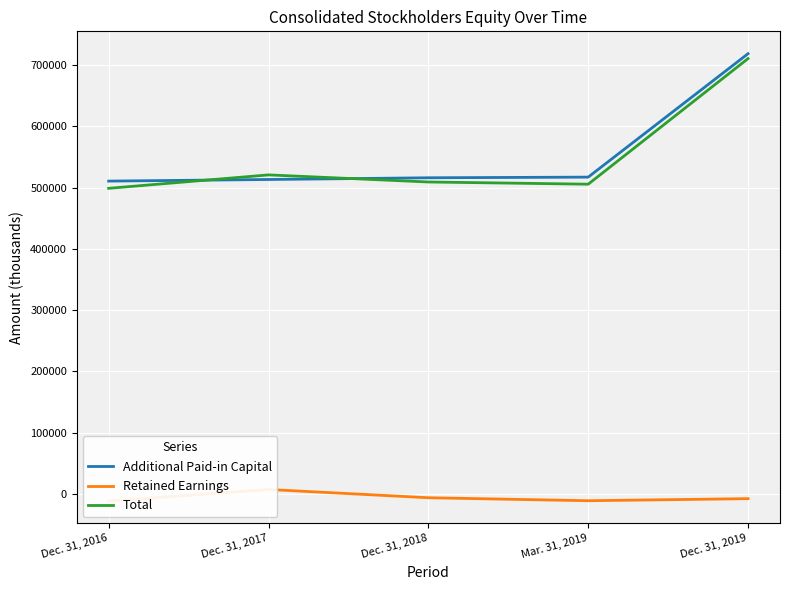

List the series in order of their peak value, lowest first.

Retained Earnings, Total, Additional Paid-in Capital